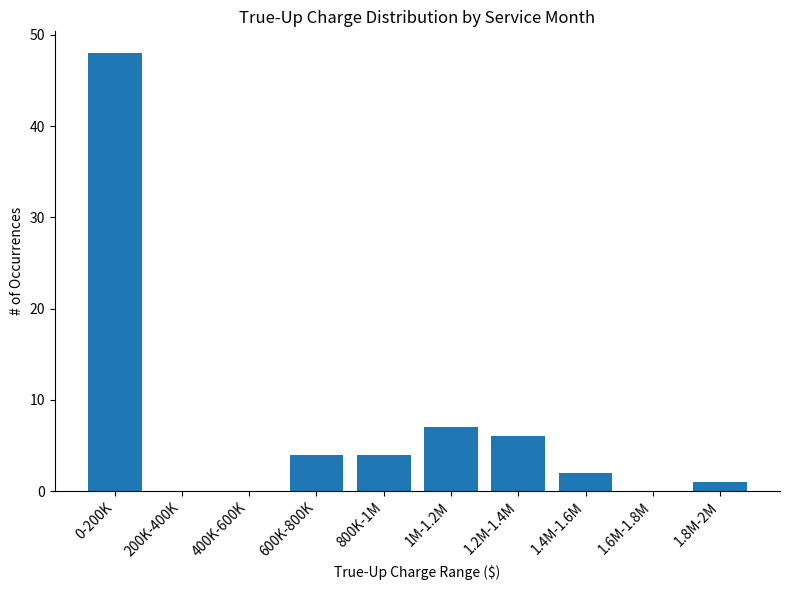

Reading left to right, what are all the values shown in this chart?

0-200K=48	200K-400K=0	400K-600K=0	600K-800K=4	800K-1M=4	1M-1.2M=7	1.2M-1.4M=6	1.4M-1.6M=2	1.6M-1.8M=0	1.8M-2M=1